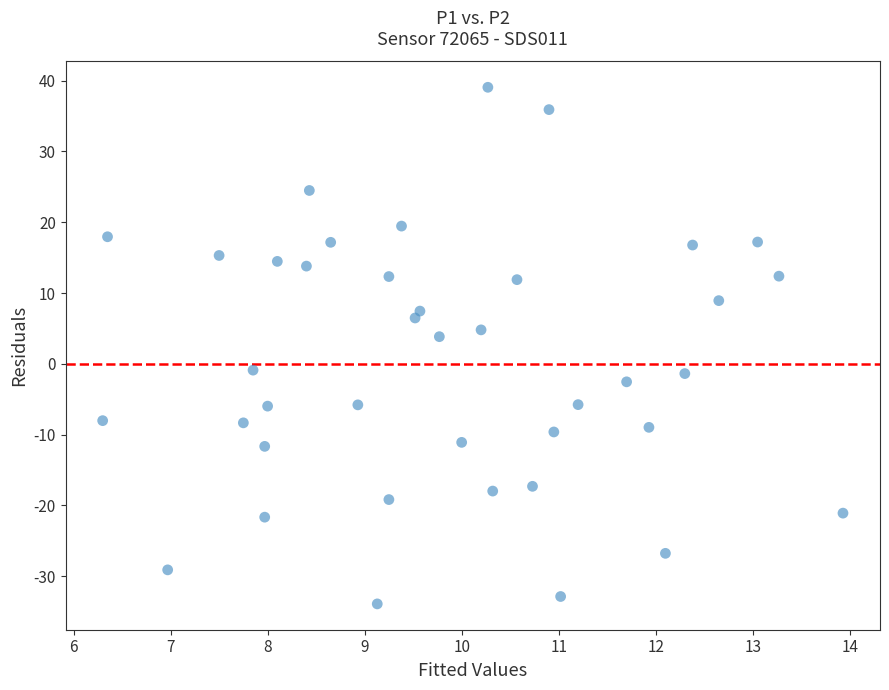

What Y value in the scatter plot is closest to 2?

3.8